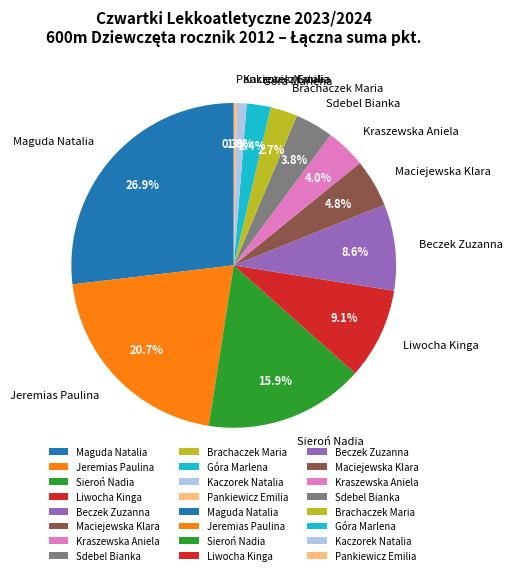

To the nearest percent, what is the difference between the Pankiewicz Emilia and Beczek Zuzanna slice percentages?

8%